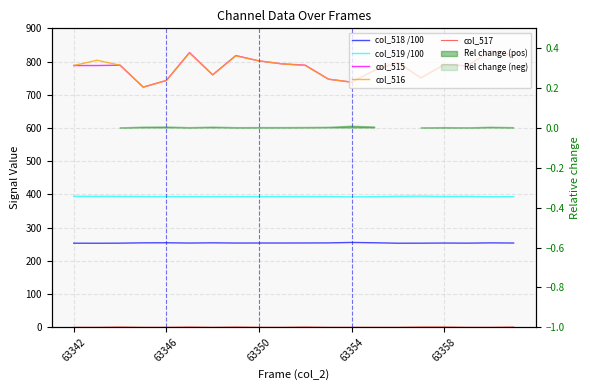

Is the value of col_516 at 63346 greater than the value of col_519 /100 at 17?

Yes